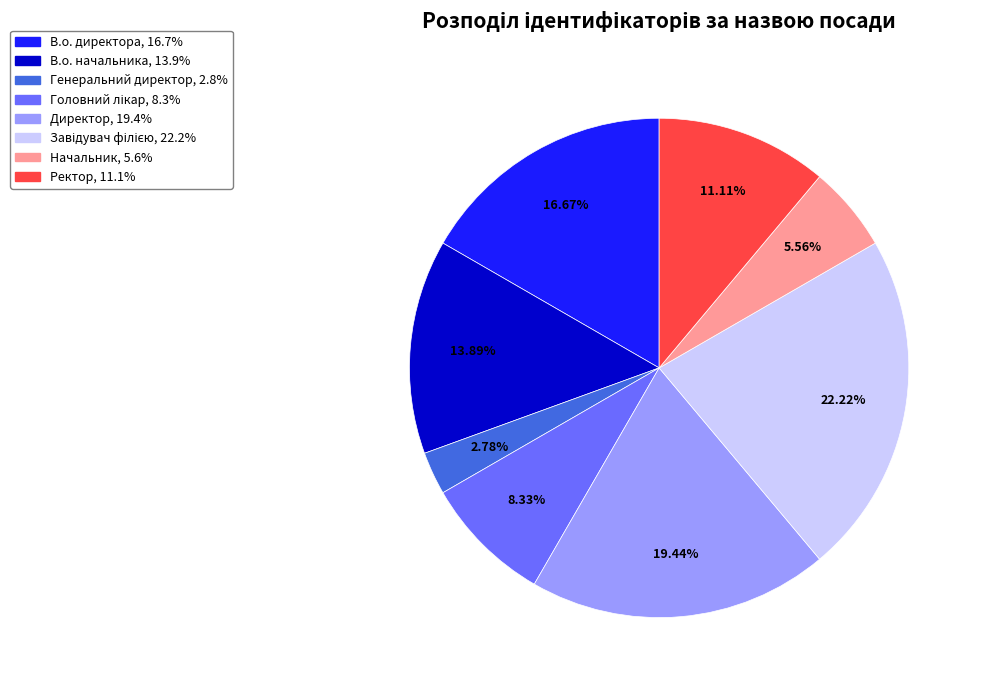

To the nearest percent, what percentage of the pie is Генеральний директор?

3%